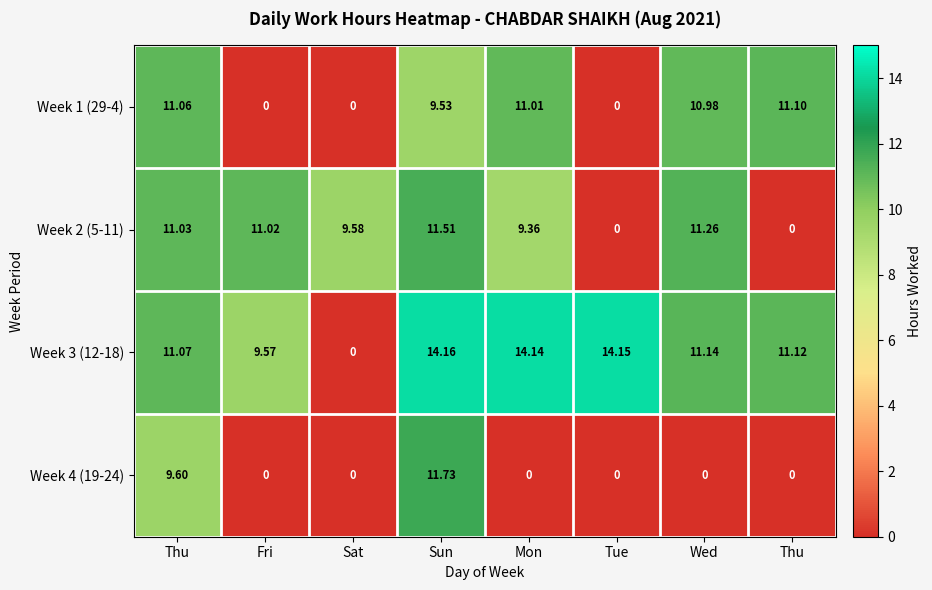

What is the difference between the highest and lowest values at Thu?

1.5